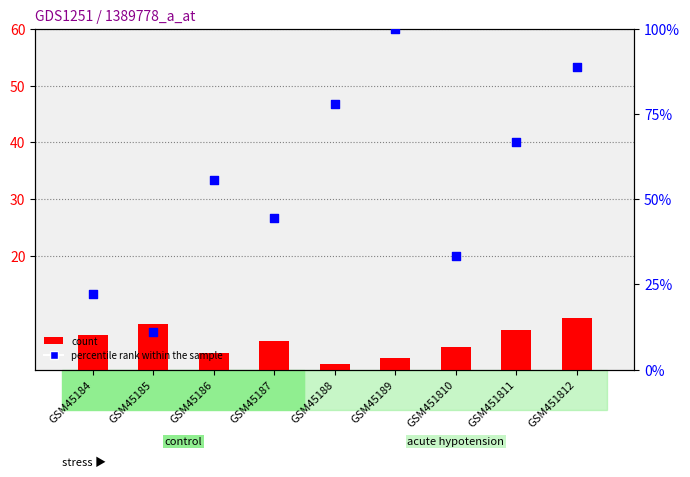

Which series contains the lowest Y value?

count